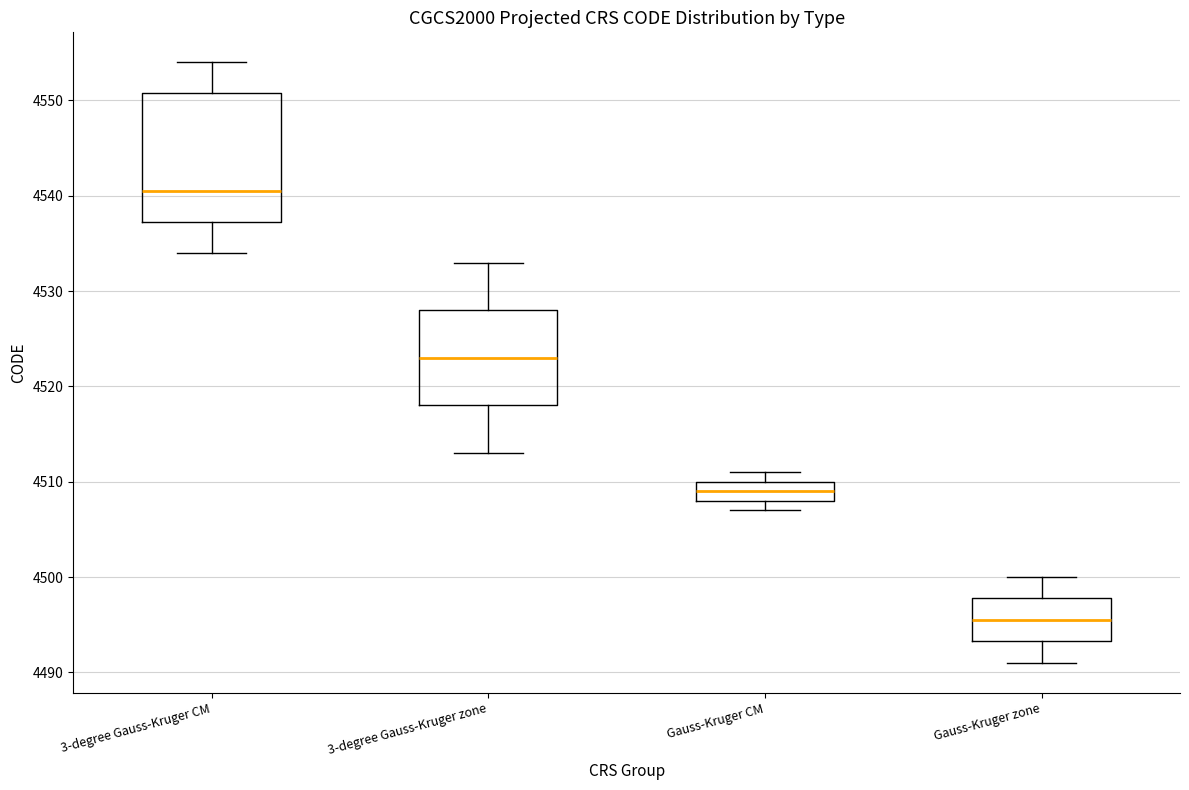

Where does the lower whisker of the box for 3-degree Gauss-Kruger zone end on the y-axis? The values are not printed on the chart, so give them approximately, as read against the axis.

4513